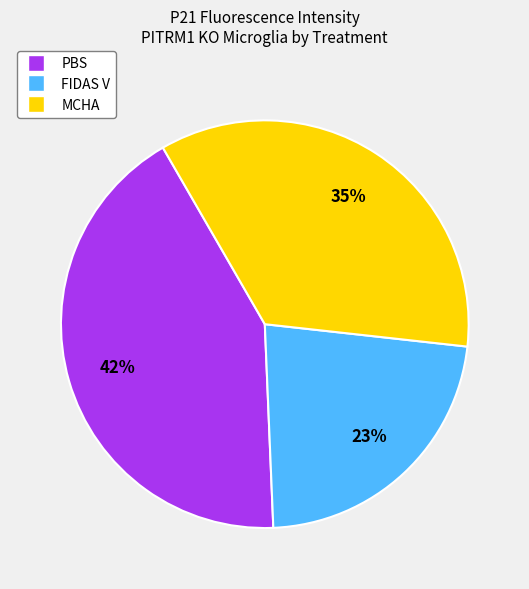

Is there a majority slice in this chart?

No